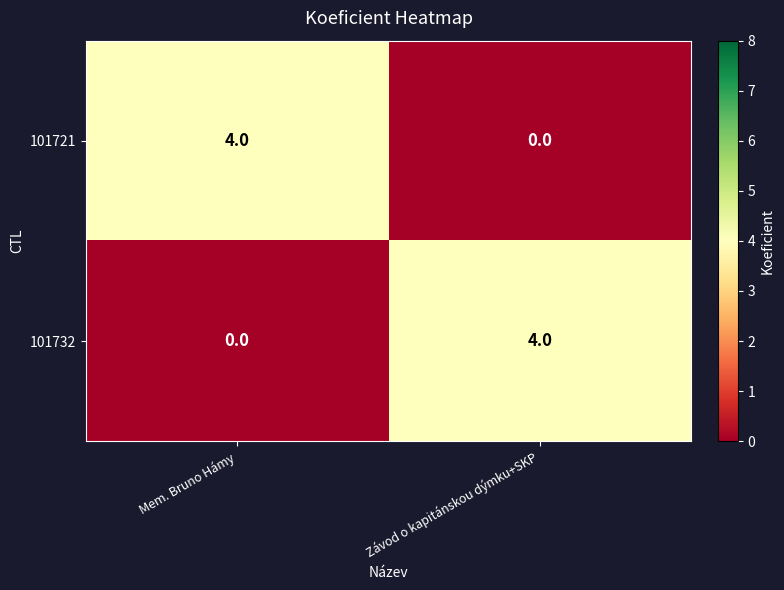

What is the highest value of the 101721 series?

4